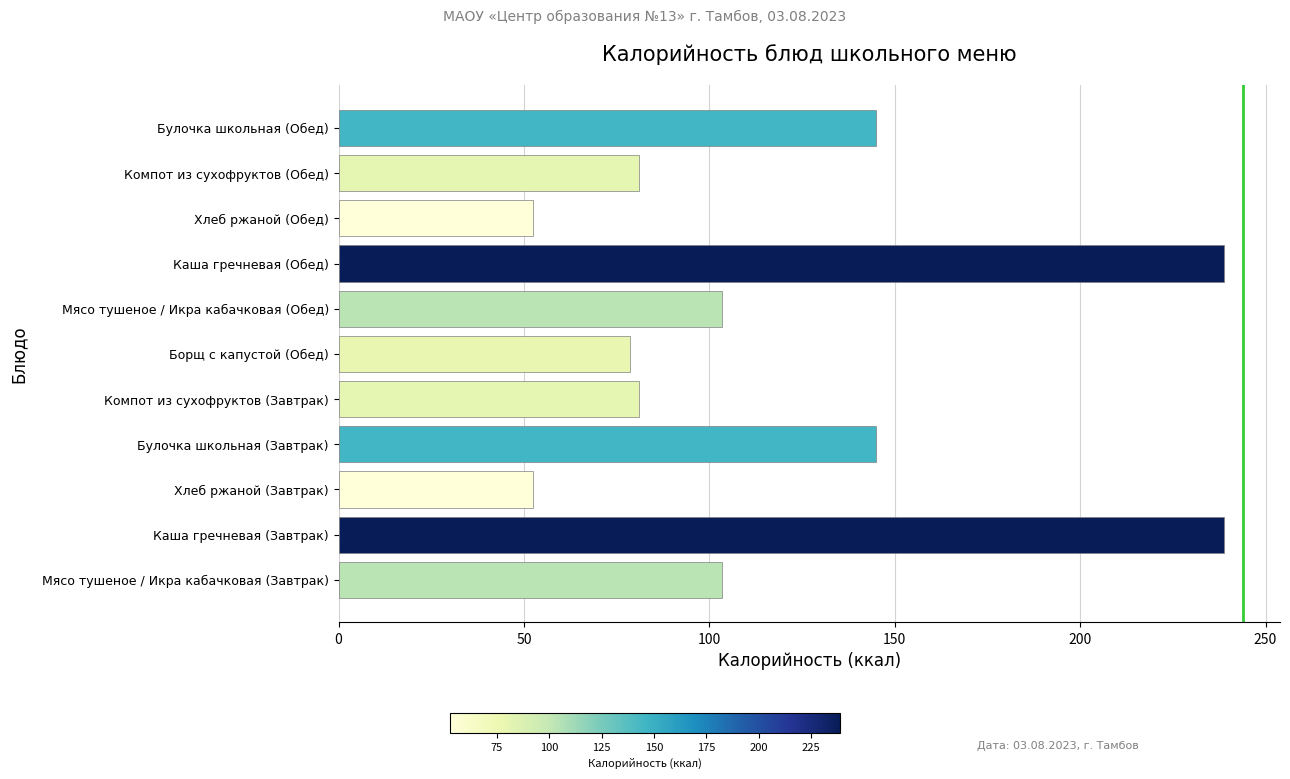

What is the difference between the values at Хлеб ржаной (Завтрак) and Мясо тушеное / Икра кабачковая (Обед)?

50.9